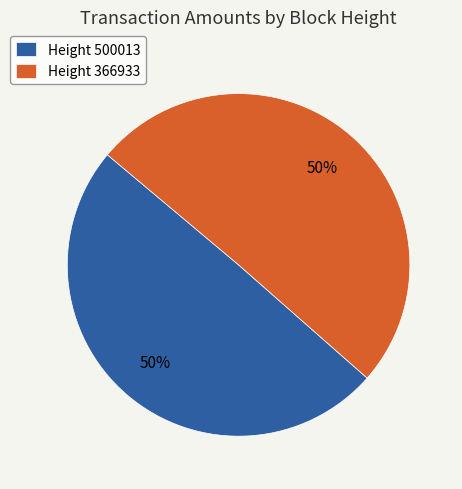

Is it true that Height 500013 is 50% of the pie?

True